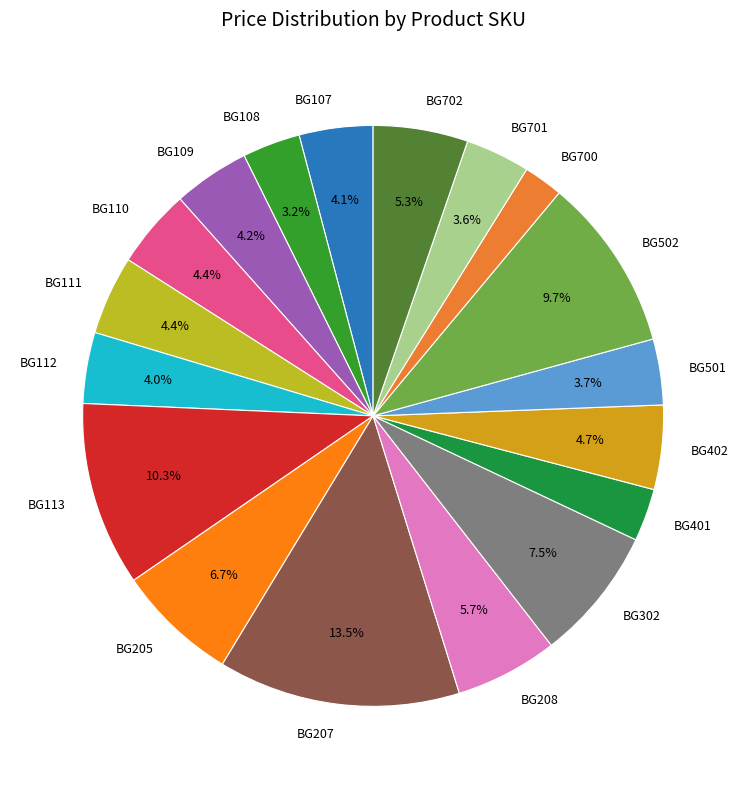

Between BG402 and BG502, which is larger?

BG502